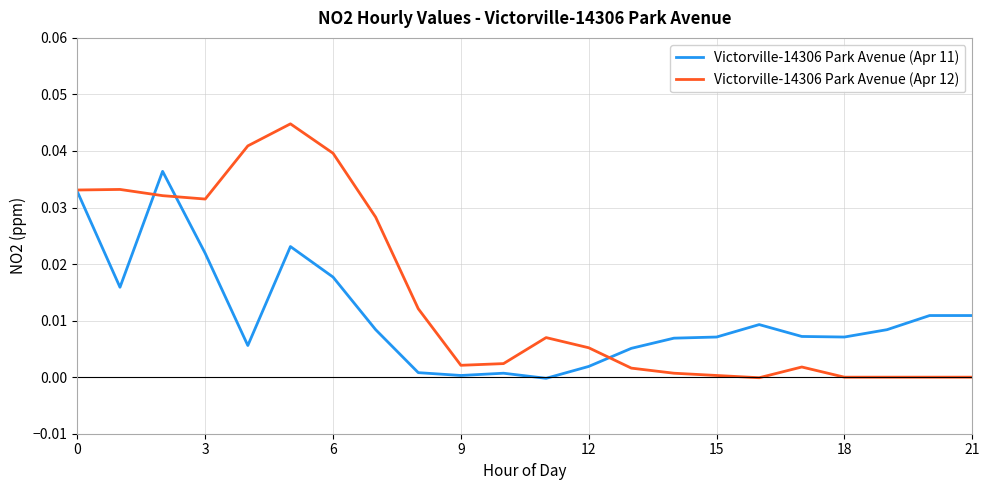

Which series has the largest total across all categories?

Victorville-14306 Park Avenue (Apr 12)